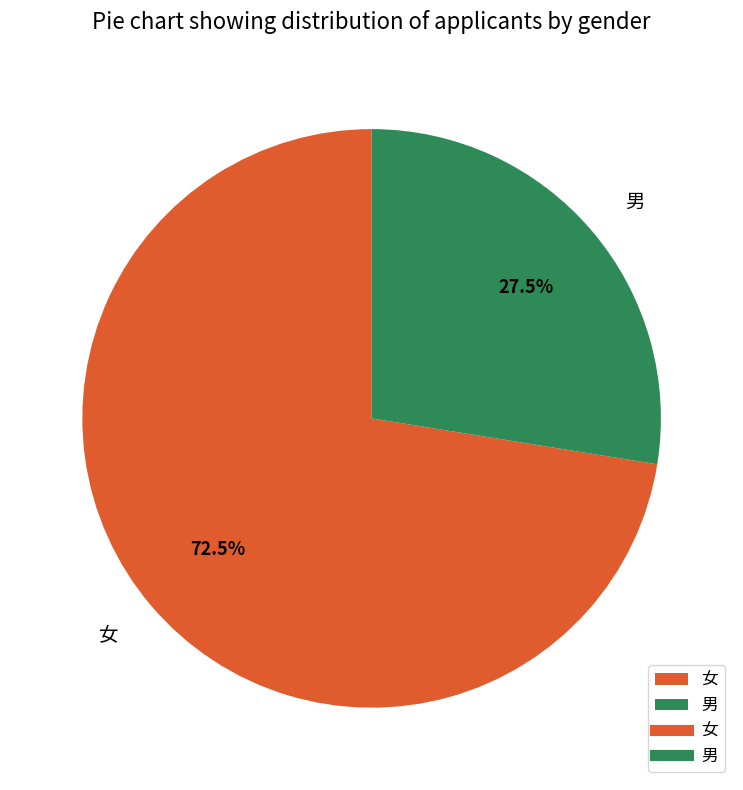

Does any single category account for the majority?

Yes